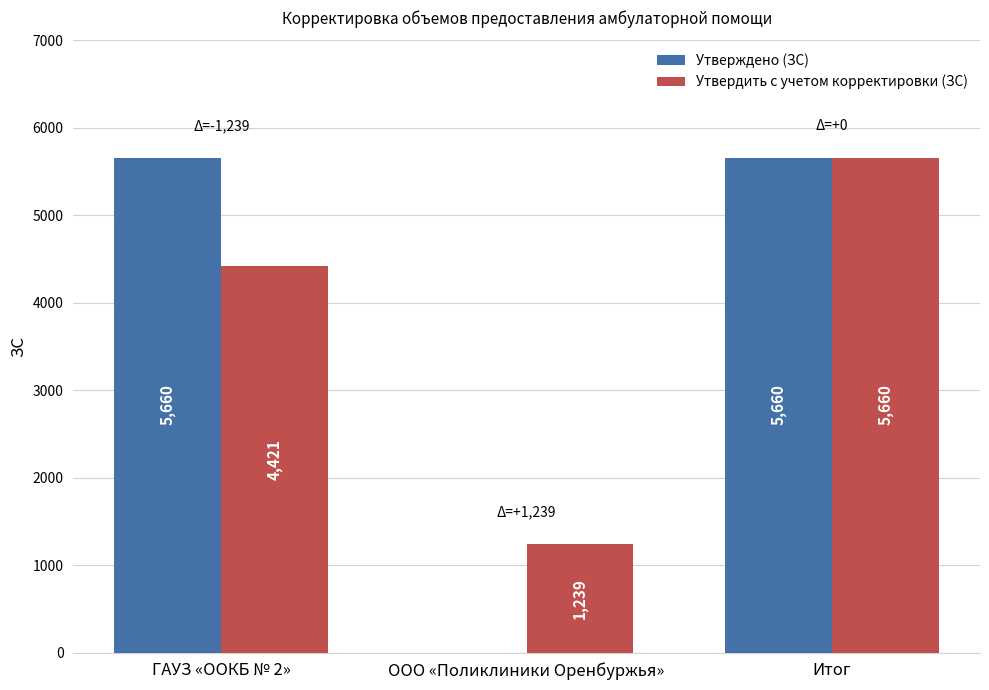

What is the average value of the Утверждено (ЗС) series?

3773